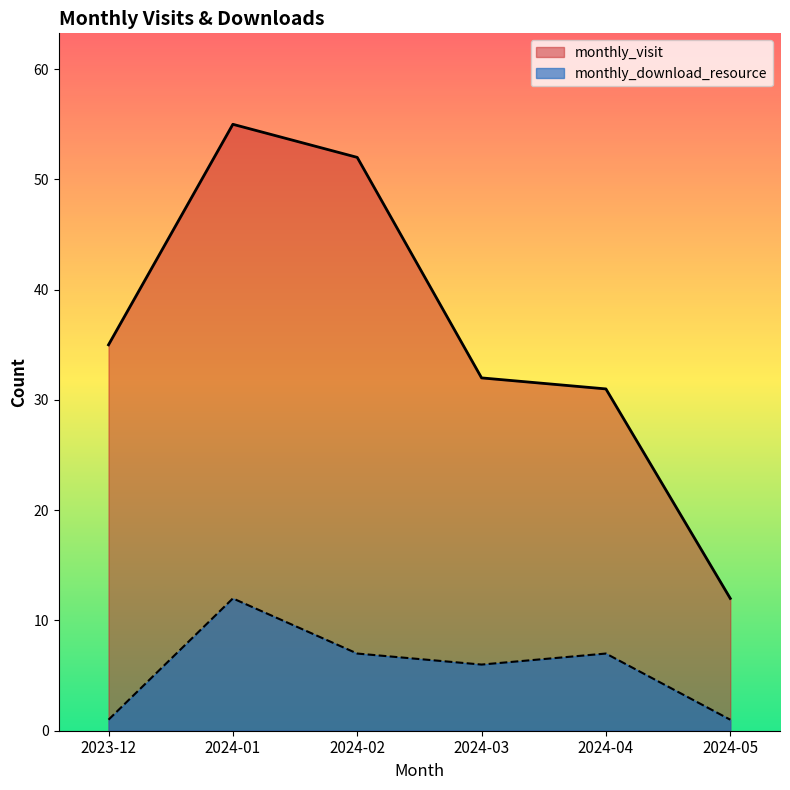

How many lines are shown in the chart?

2